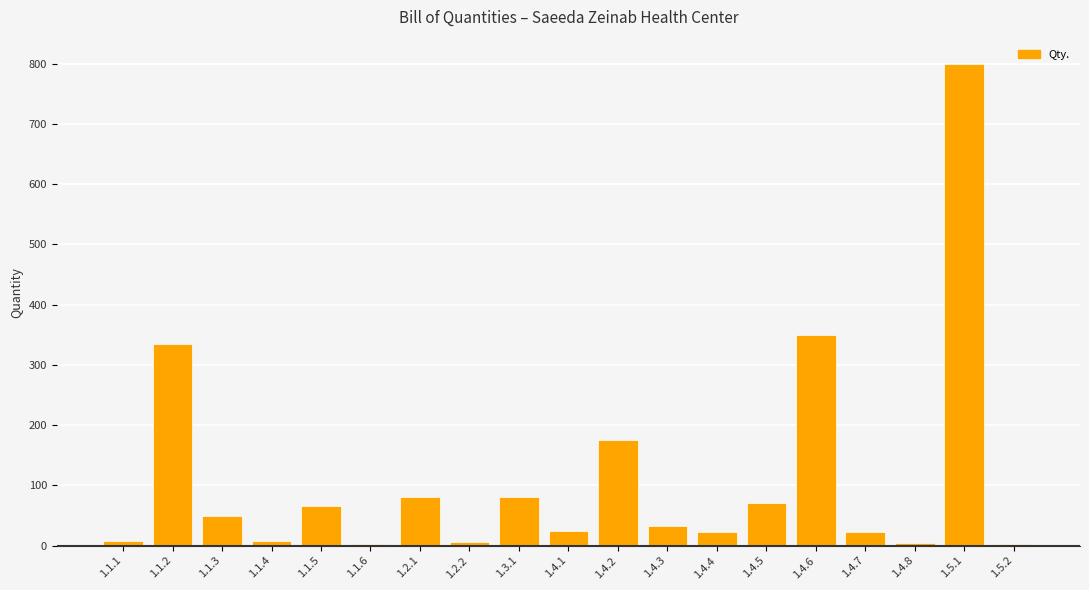

Which has a higher value, 1.4.8 or 1.4.4?

1.4.4